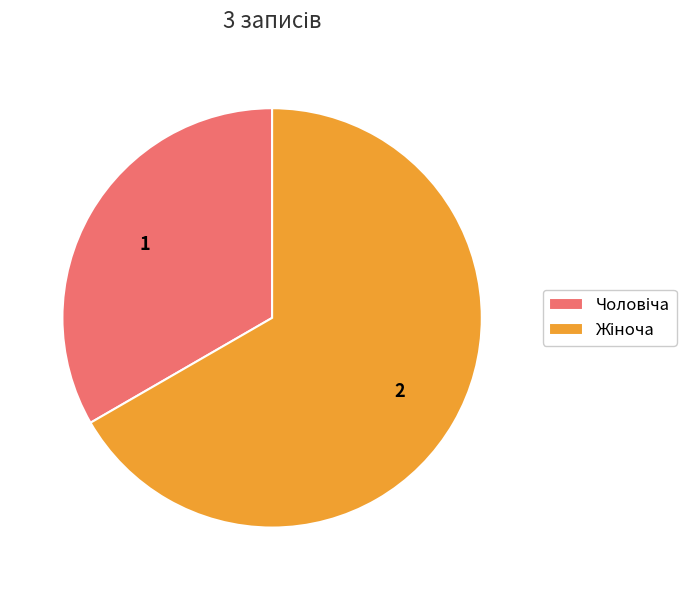

Does any single category account for the majority?

Yes